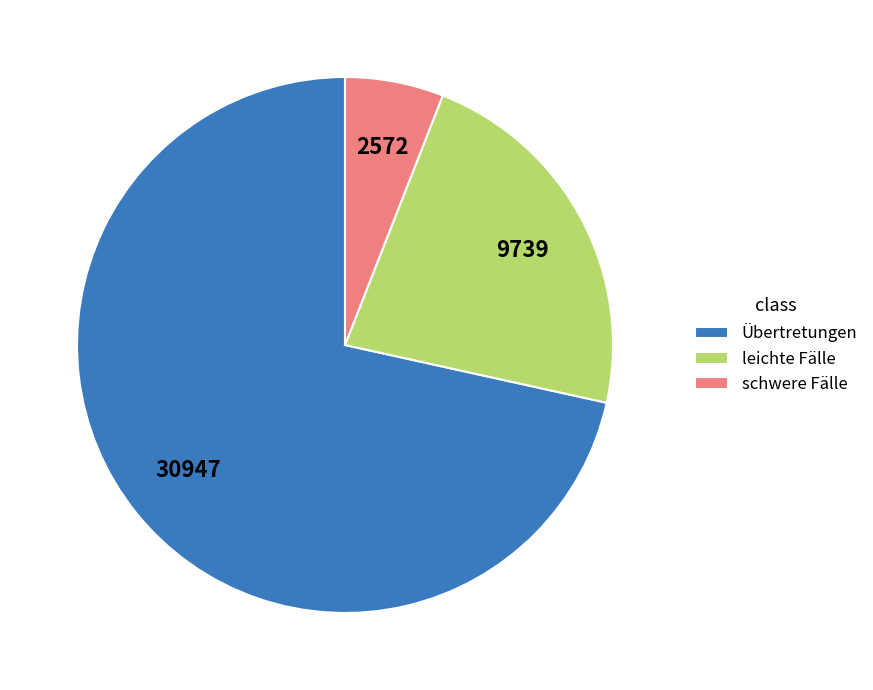

Is the sum of schwere Fälle and Übertretungen greater than half?

Yes